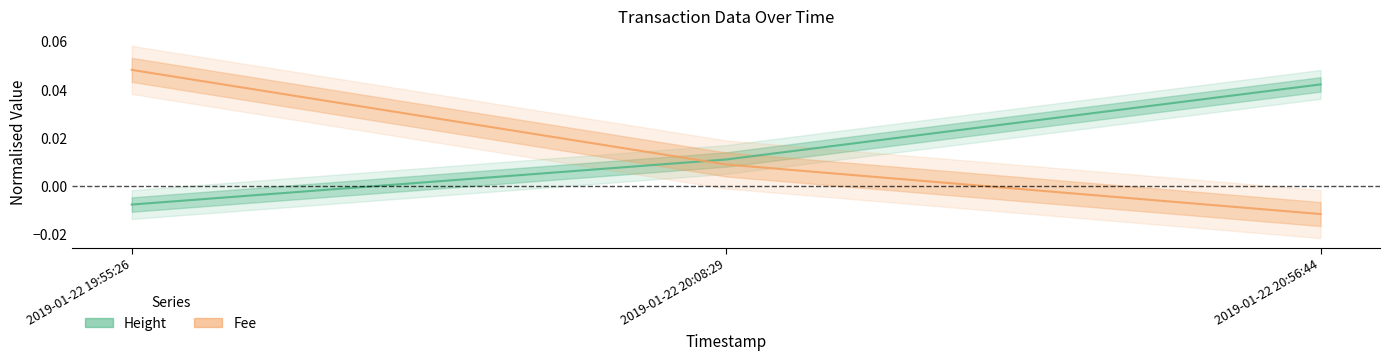

How many lines are shown in the chart?

2